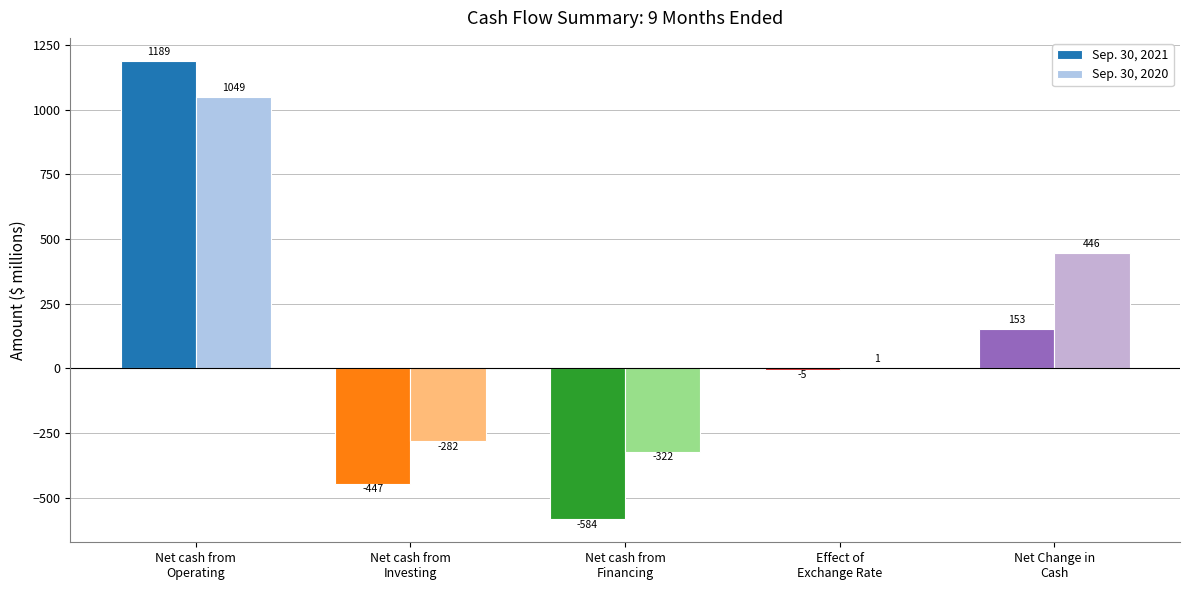

Which series has the largest total across all categories?

Sep. 30, 2020